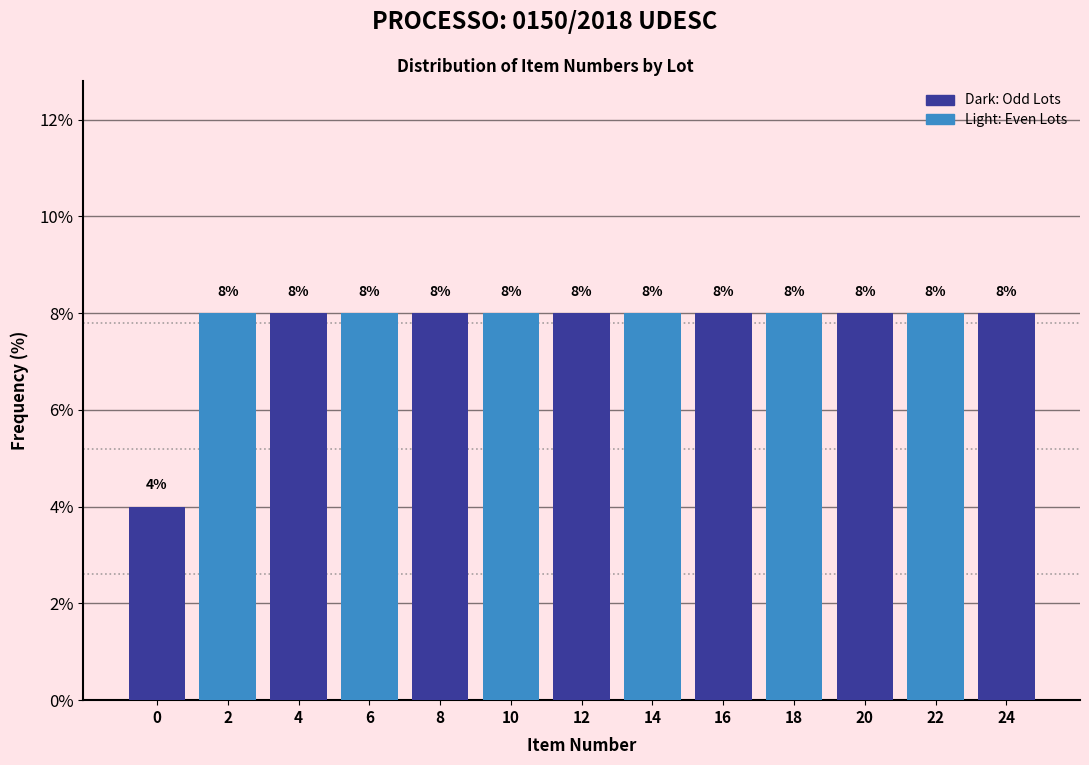

Reading left to right, list all the values displayed in this chart.

0=4	2=8	4=8	6=8	8=8	10=8	12=8	14=8	16=8	18=8	20=8	22=8	24=8